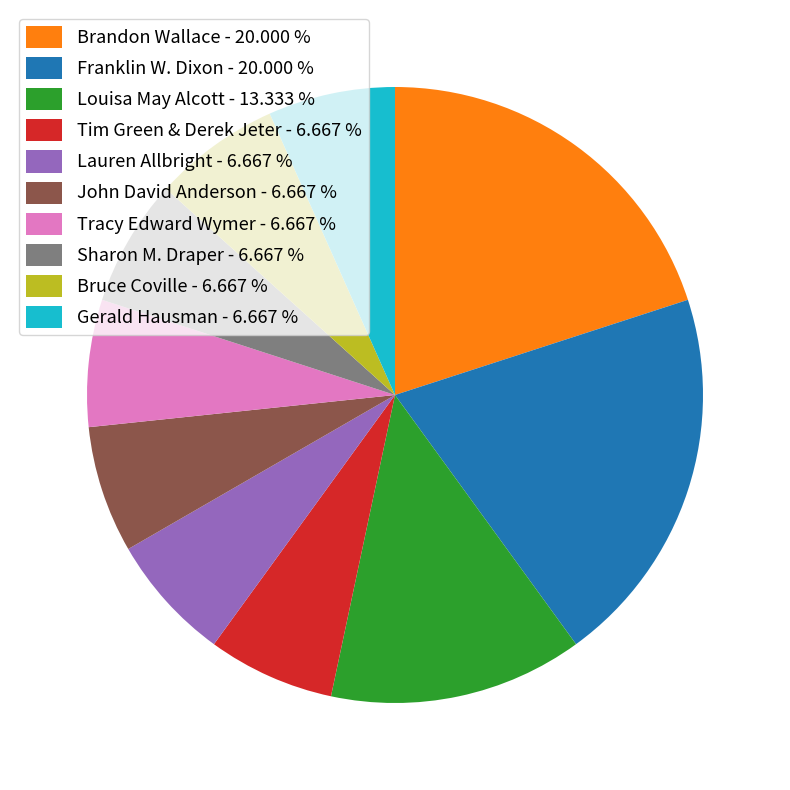

Do Louisa May Alcott and Tim Green & Derek Jeter together represent more than half of the pie?

No